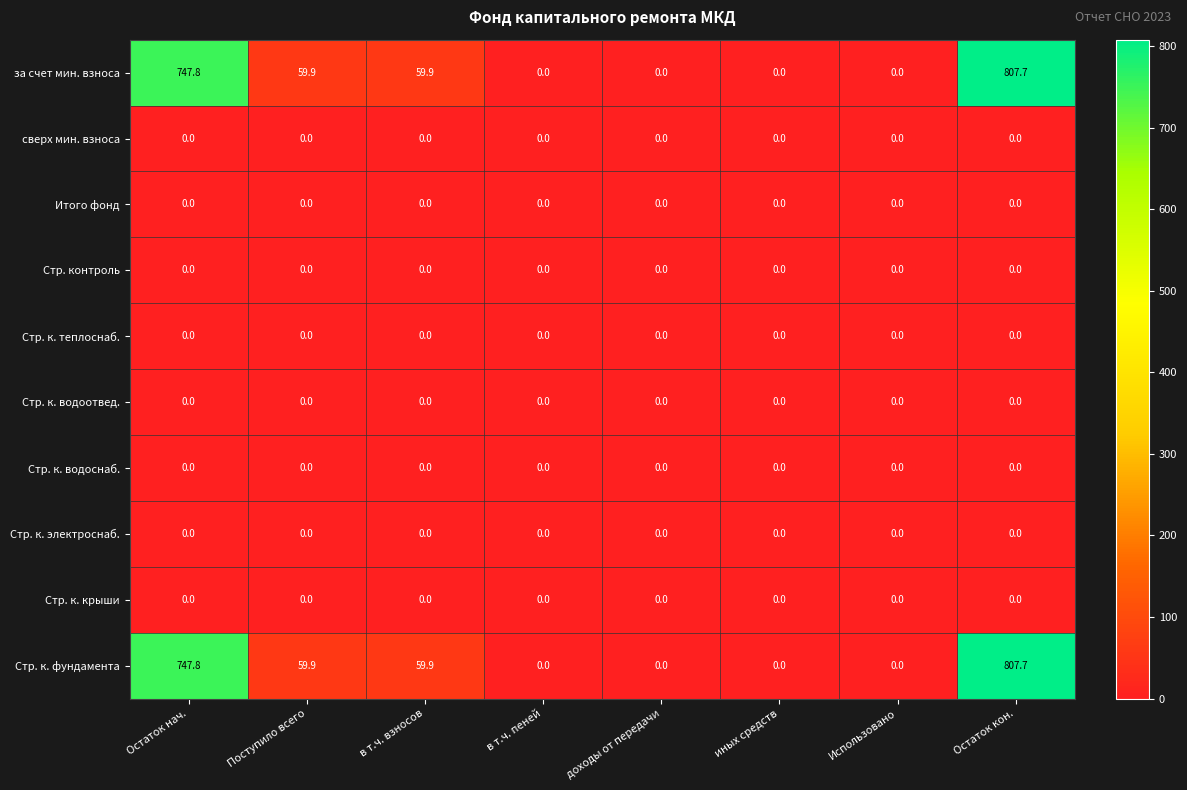

What is the sum of all Стр. к. фундамента values?

1675.3